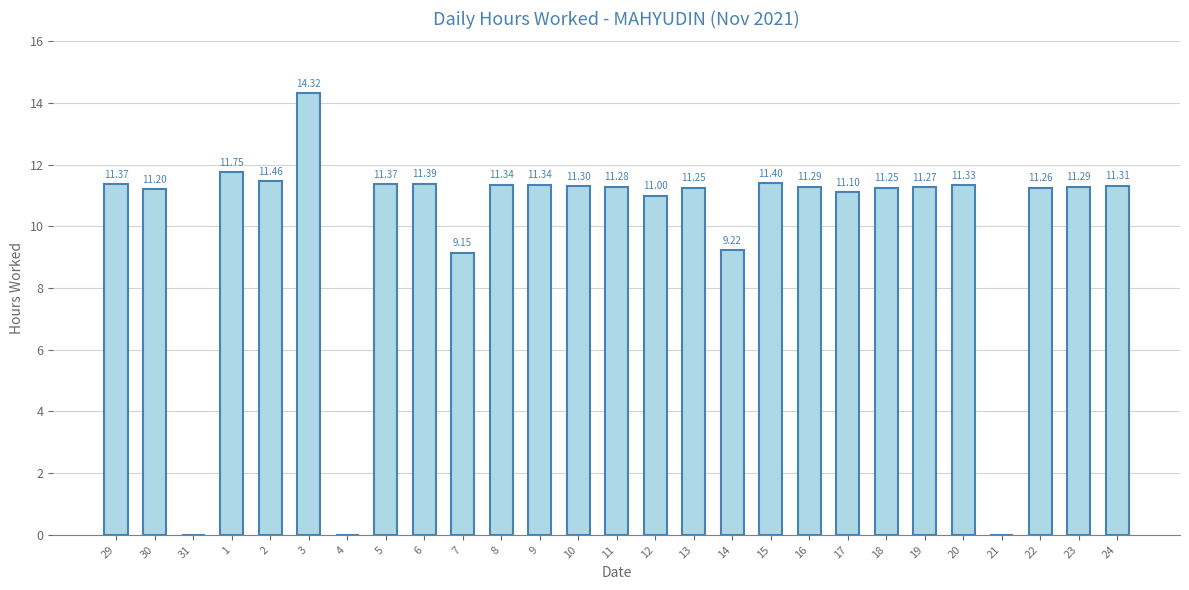

What is the change in value from 31 to 19?

+11.3